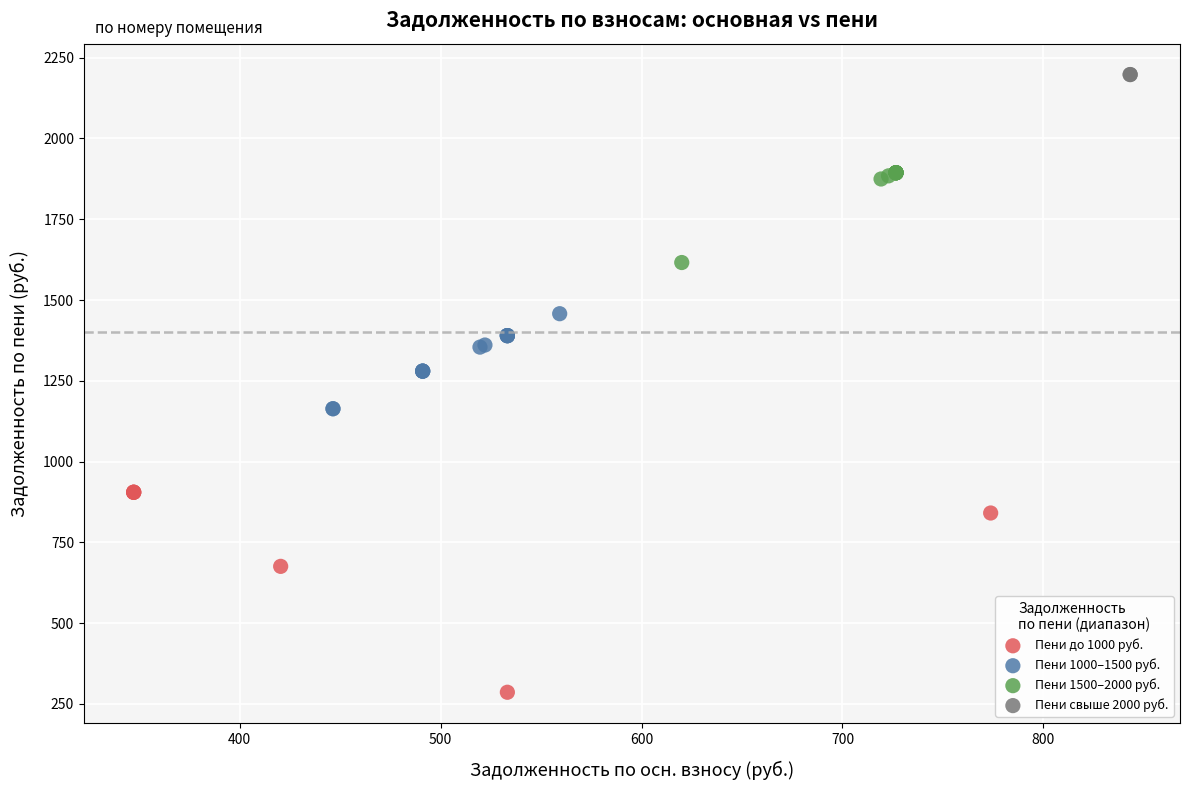

Which series reaches the maximum Y coordinate?

Пени свыше 2000 руб.